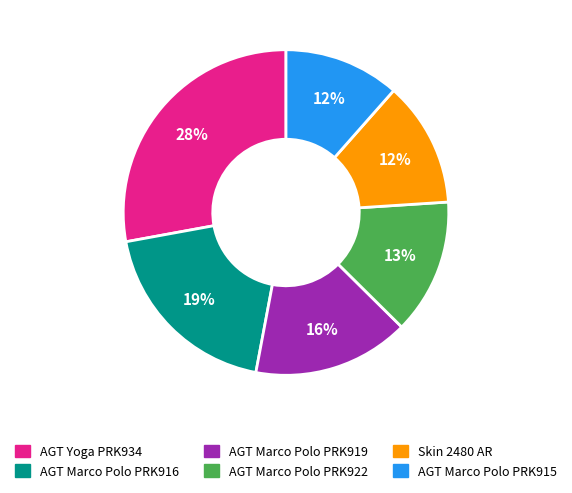

What is the largest slice in the pie chart?

AGT Yoga PRK934